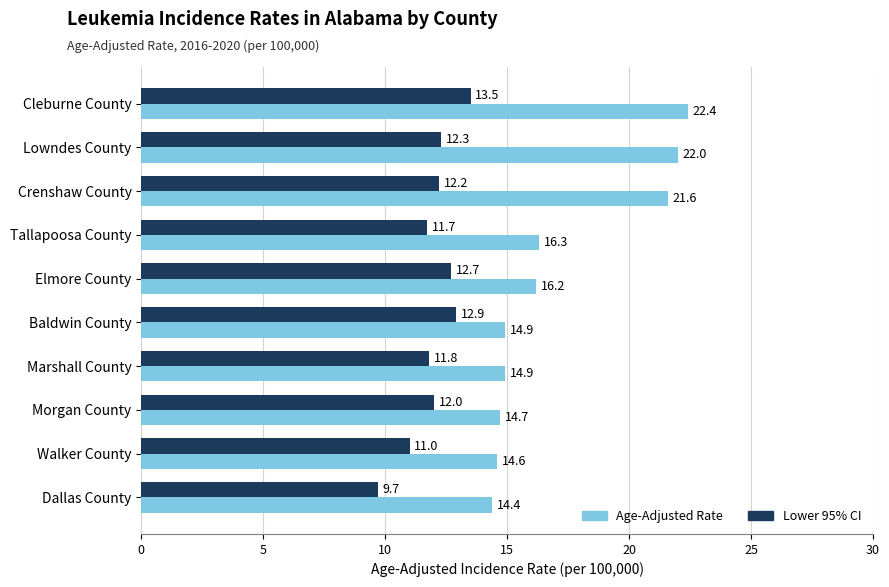

Count the number of categories in the chart.

10